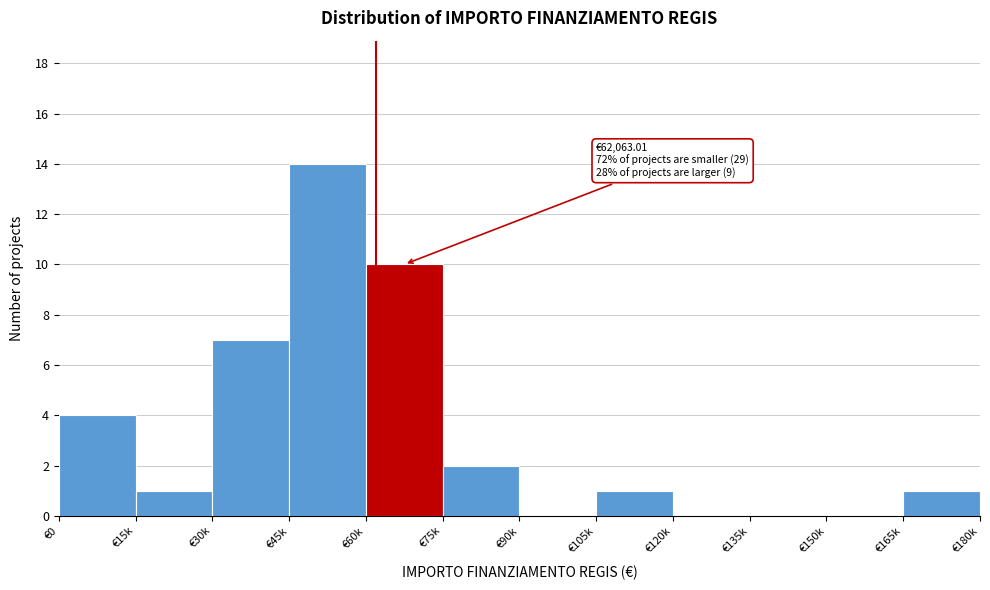

Reading right to left, list all the values displayed in this chart.

€165k=1	€150k=0	€135k=0	€120k=0	€105k=1	€90k=0	€75k=2	€60k=10	€45k=14	€30k=7	€15k=1	€0=4